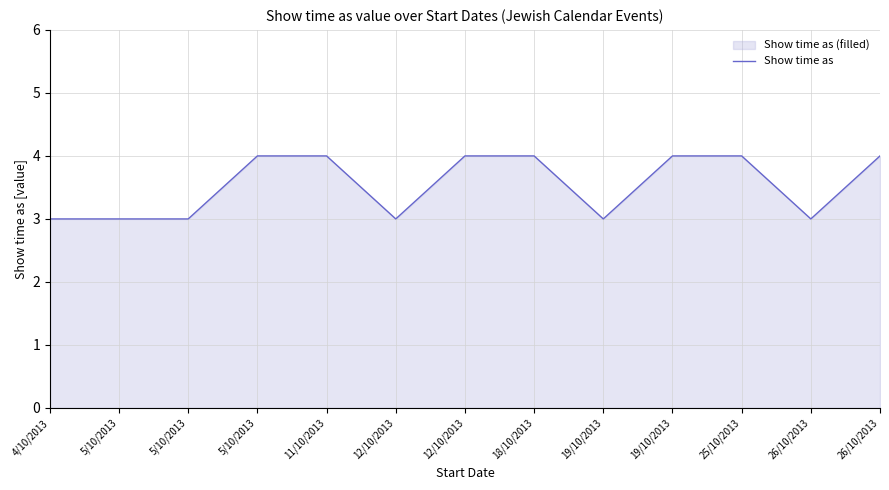

What is the sum of all values?

46